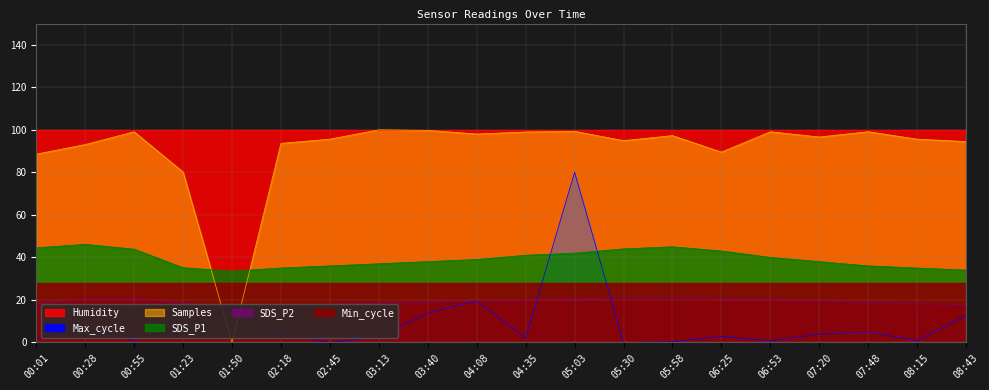

In SDS_P2, how many points are lower than both neighbors (excluding endpoints)?

1